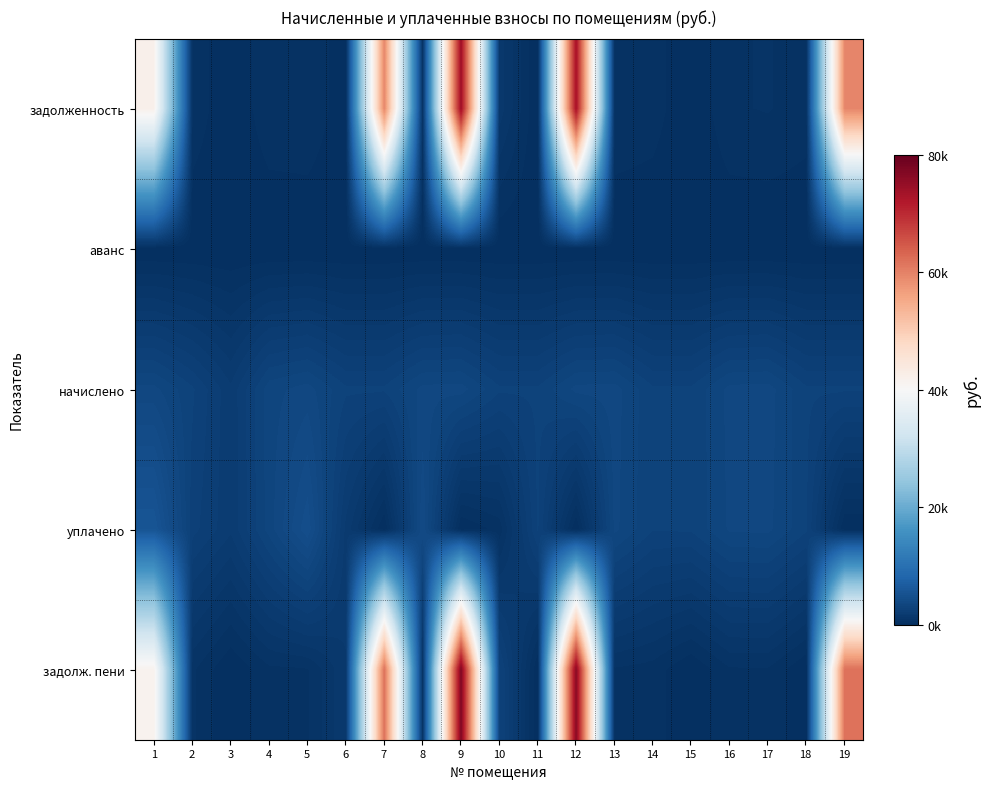

At how many categories does at least one series exceed 25471?

5